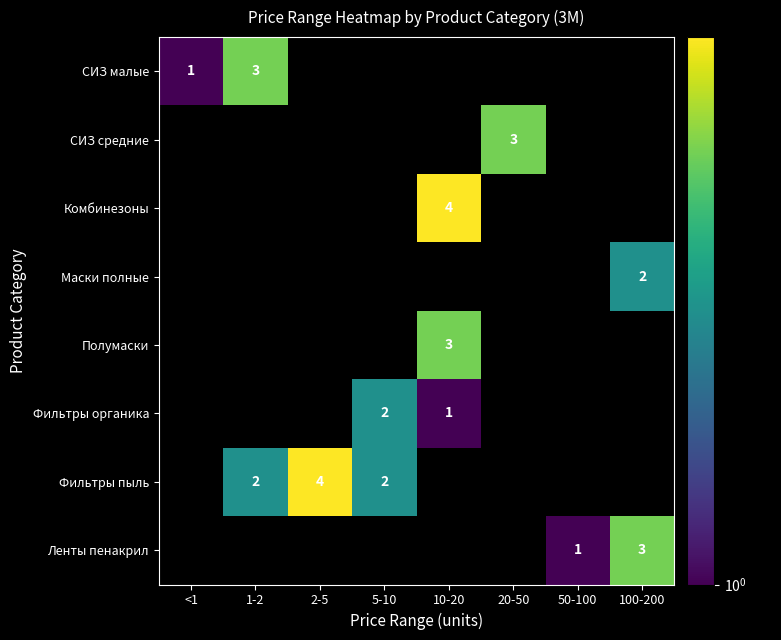

How many categories are shown in the chart?

8